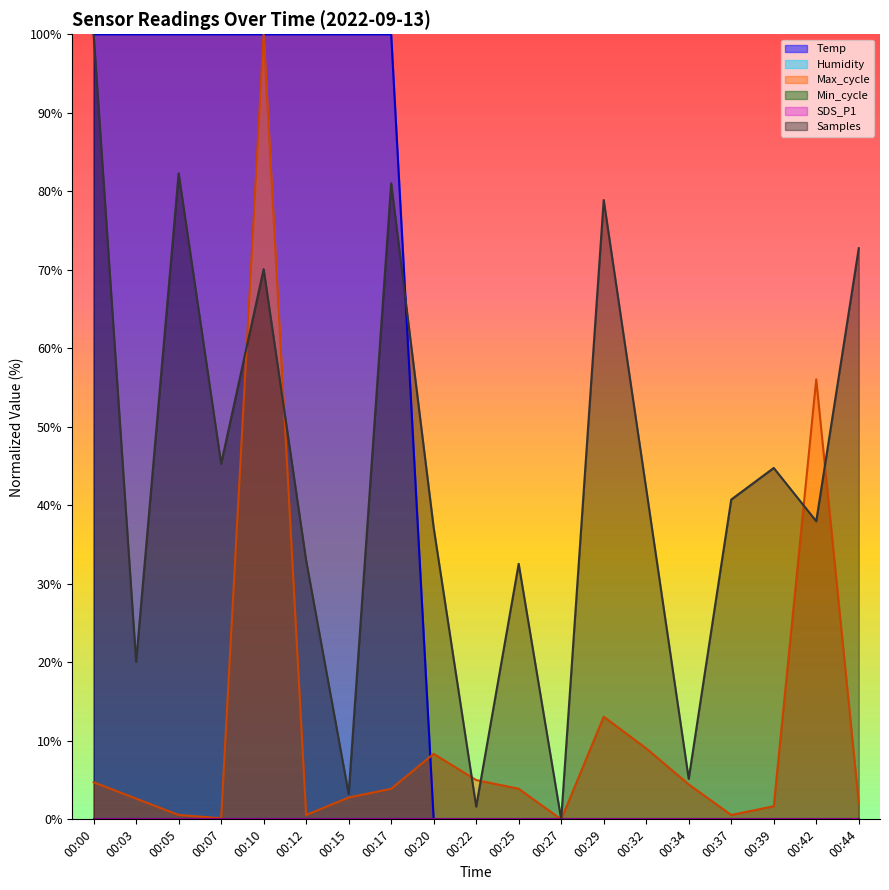

What is the difference between the maximum and minimum values?

100